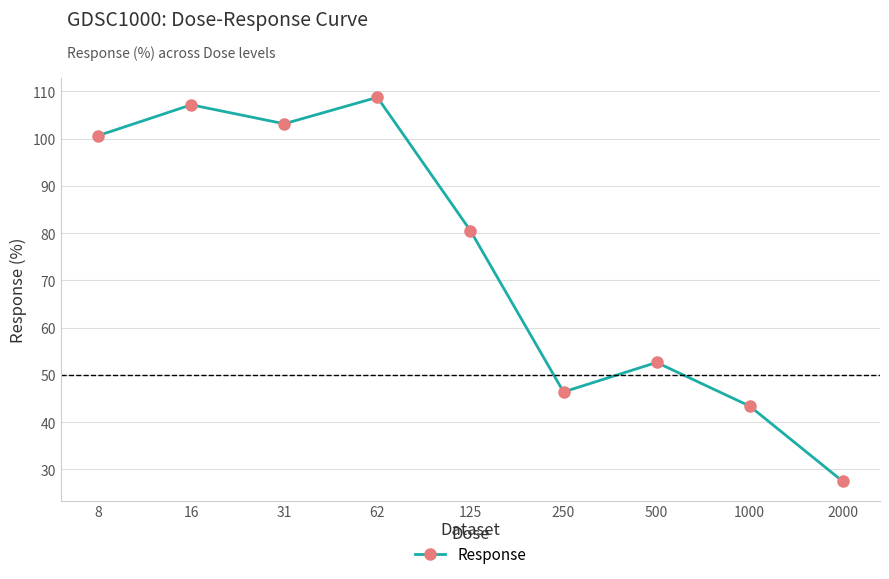

What is the difference between the maximum and minimum values?

81.3